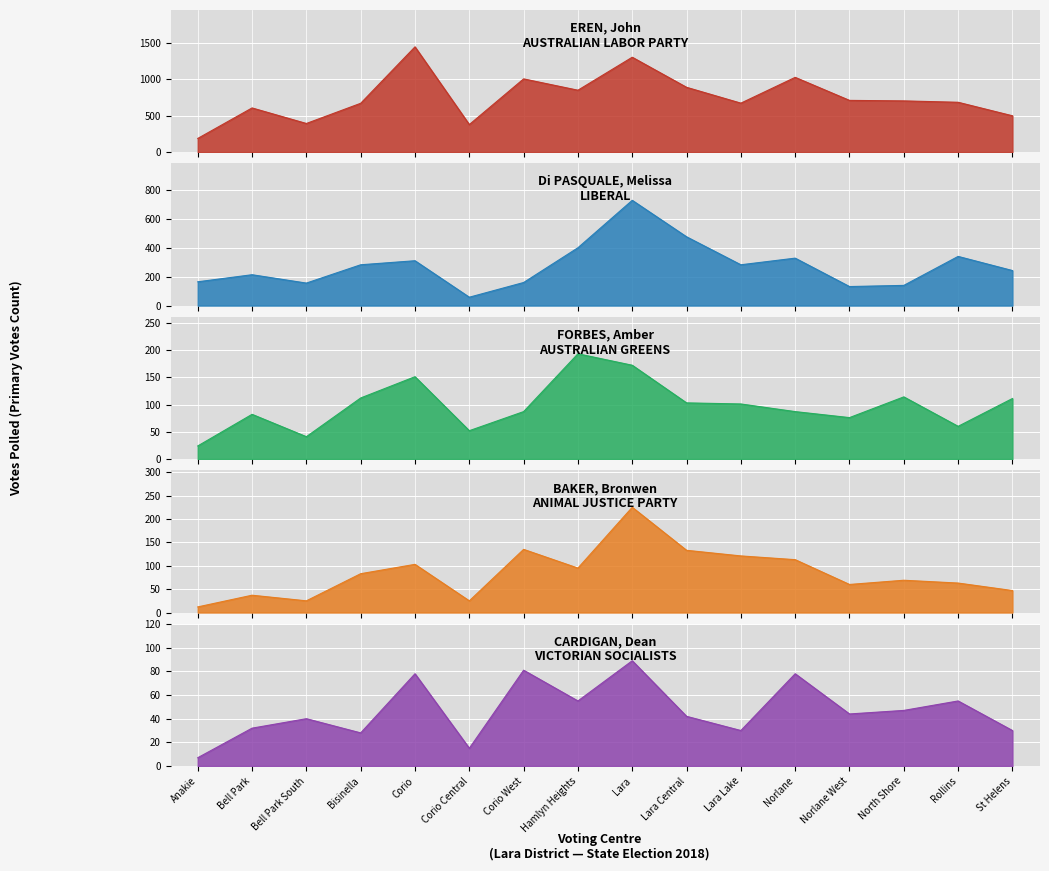

At which category is the sum across all series the highest?

Lara